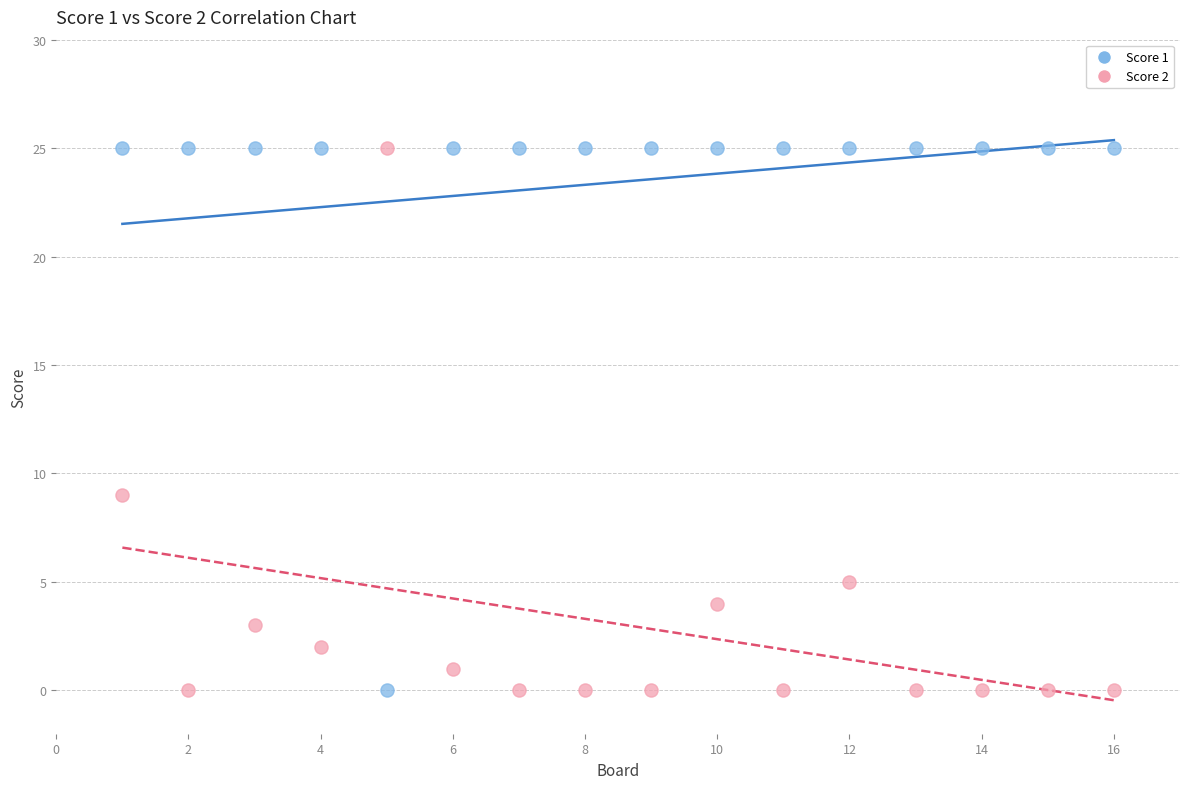

What is the X range (max minus min) for the scatter plot?

15